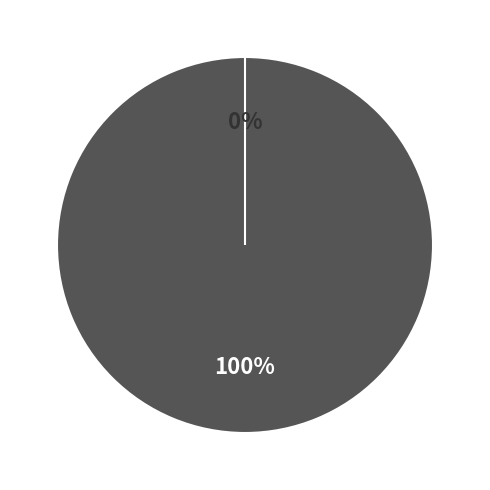

Is there a majority slice in this chart?

Yes